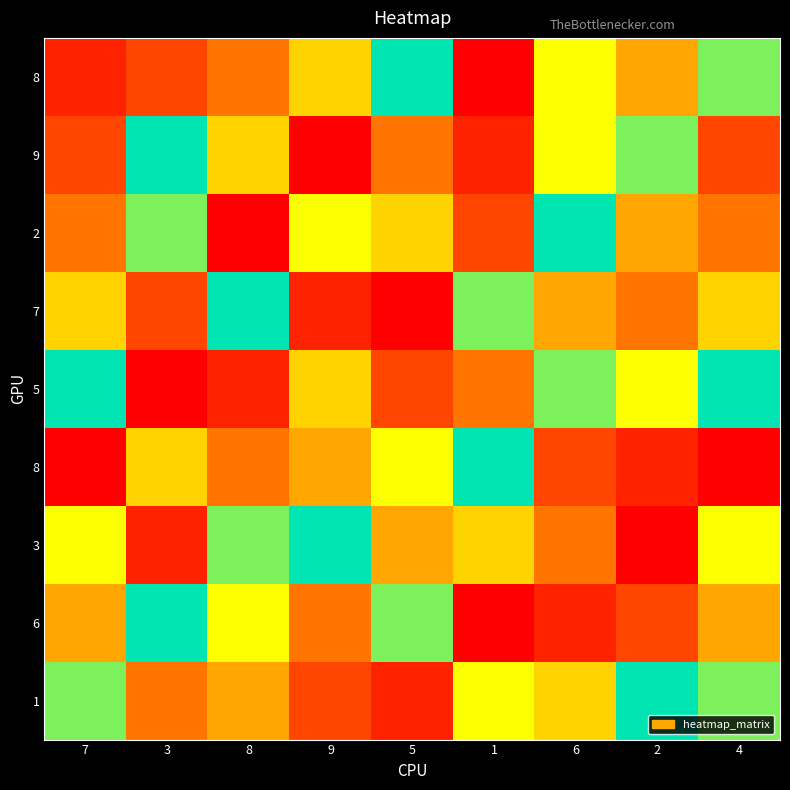

What is the total value across all series at 3?

45